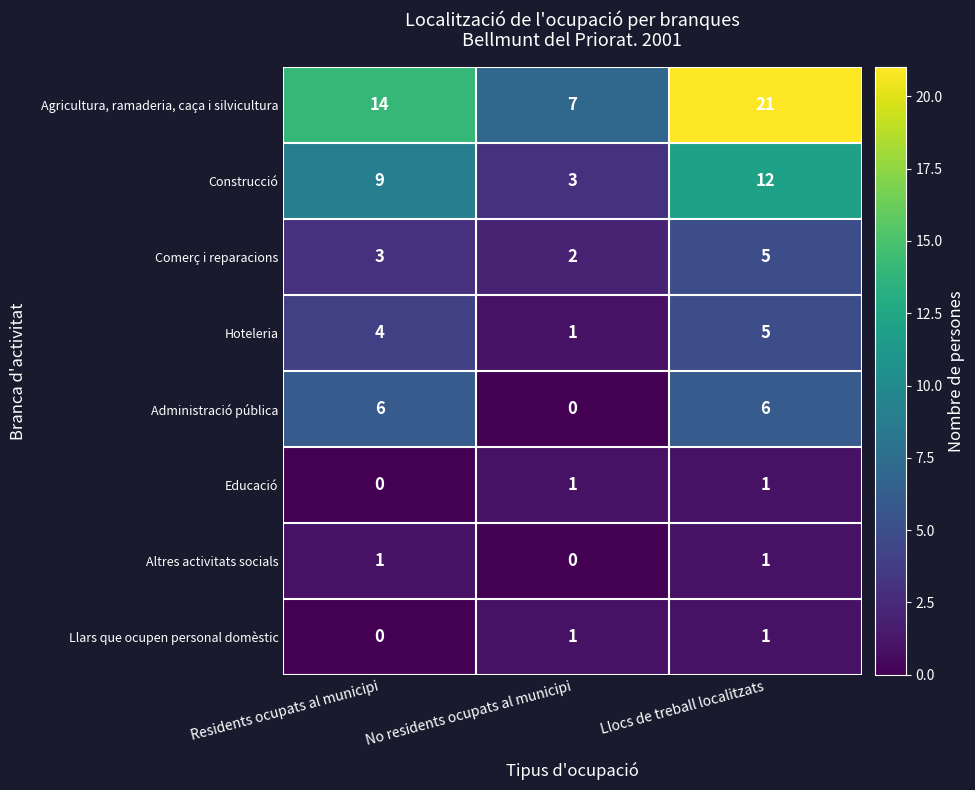

What is the maximum value shown in the chart?

21